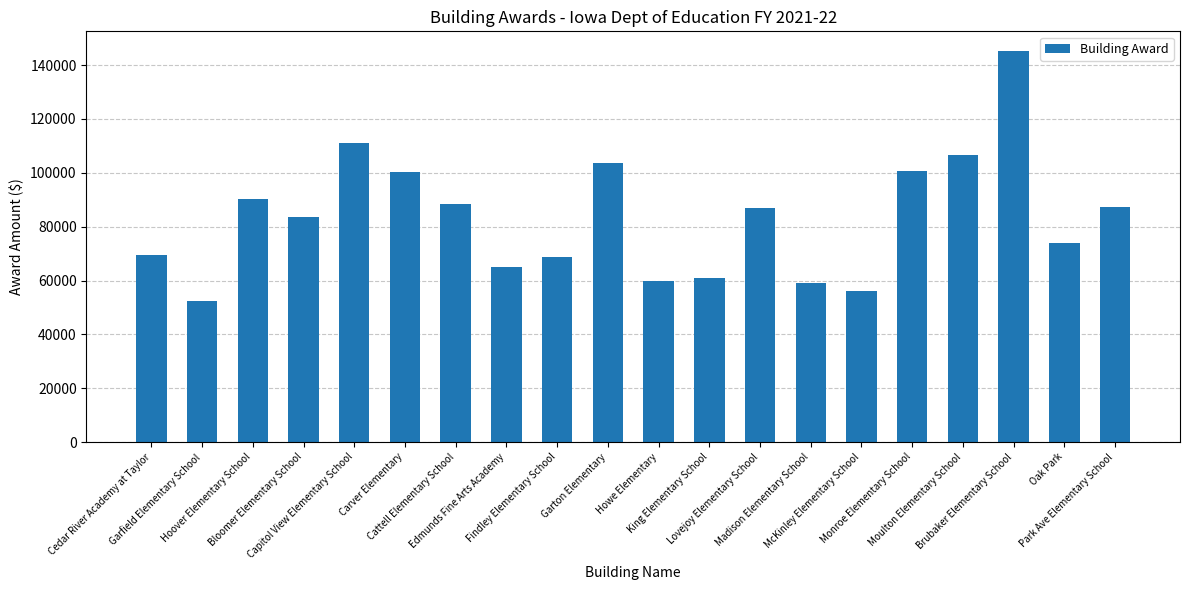

Between Hoover Elementary School and Capitol View Elementary School, which is larger?

Capitol View Elementary School